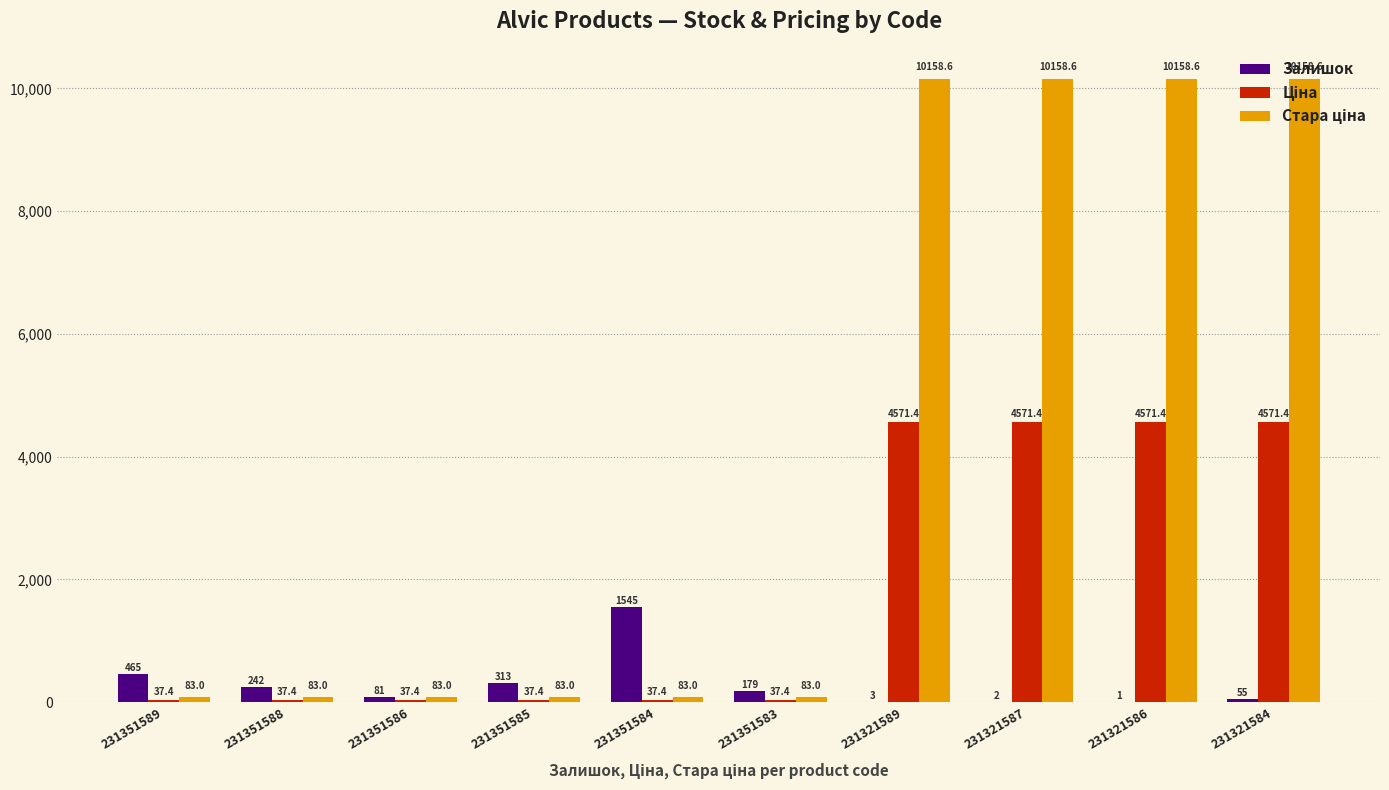

Is it true that Залишок equals 465.0 at 231351589?

True